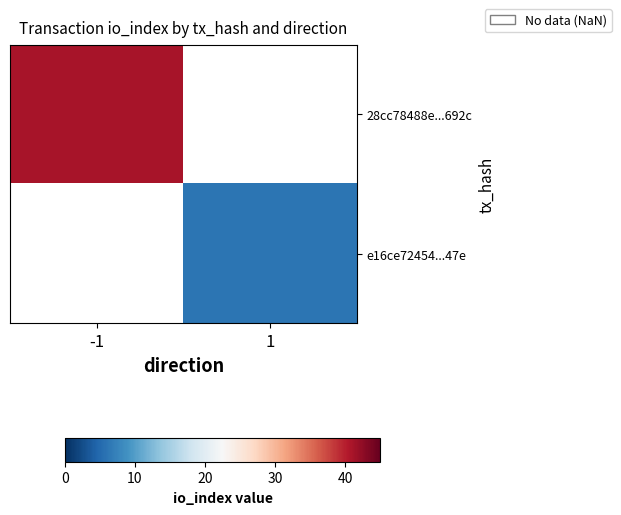

Which label corresponds to the smallest value in the chart?

1